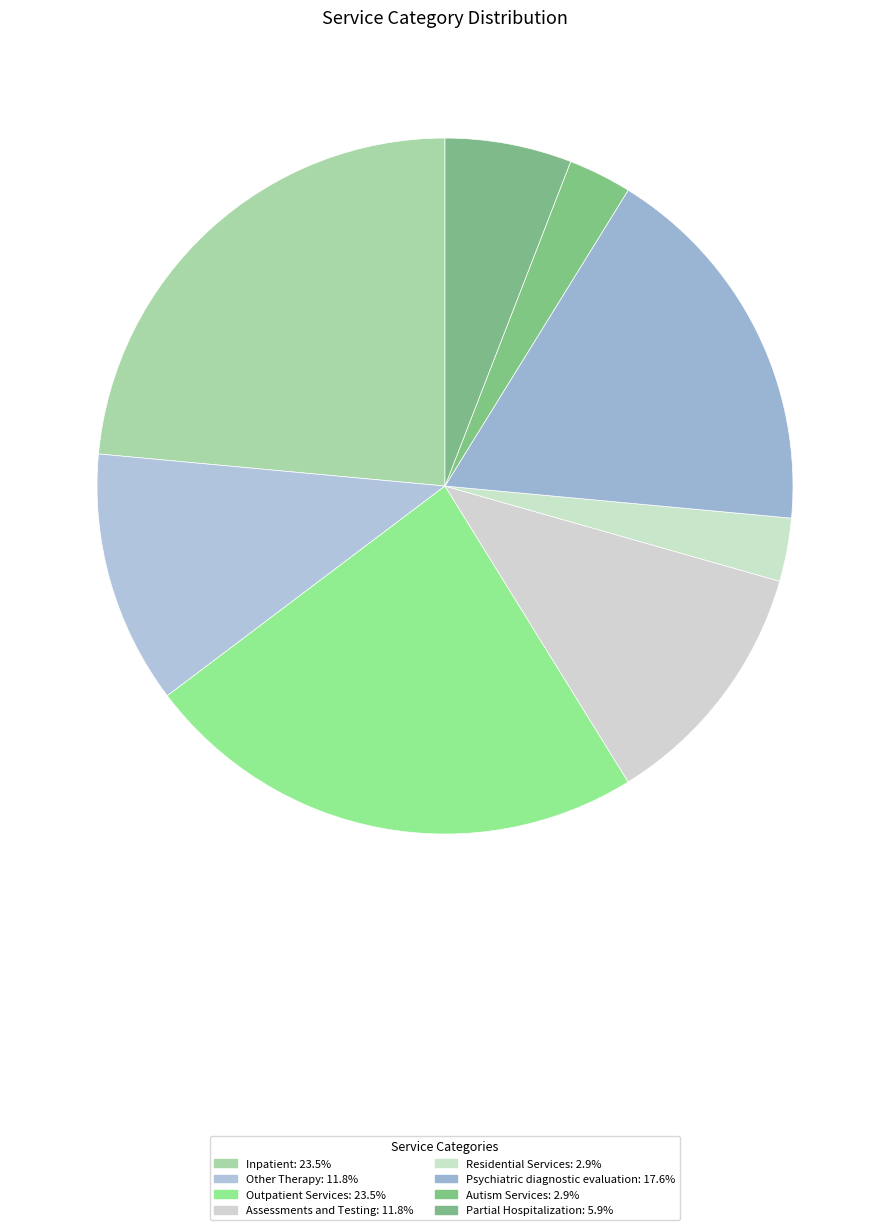

The Inpatient slice represents 30% of the pie. True or false?

False